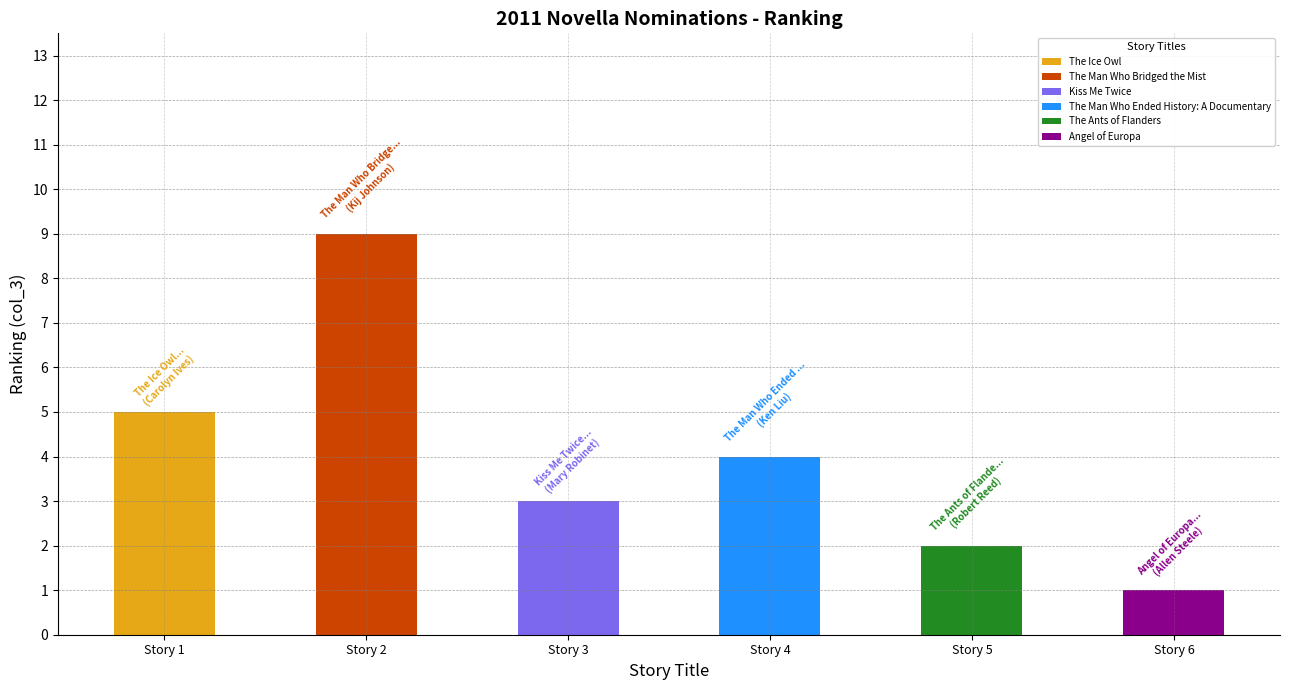

Reading left to right, list all the values displayed in this chart.

5	9	3	4	2	1